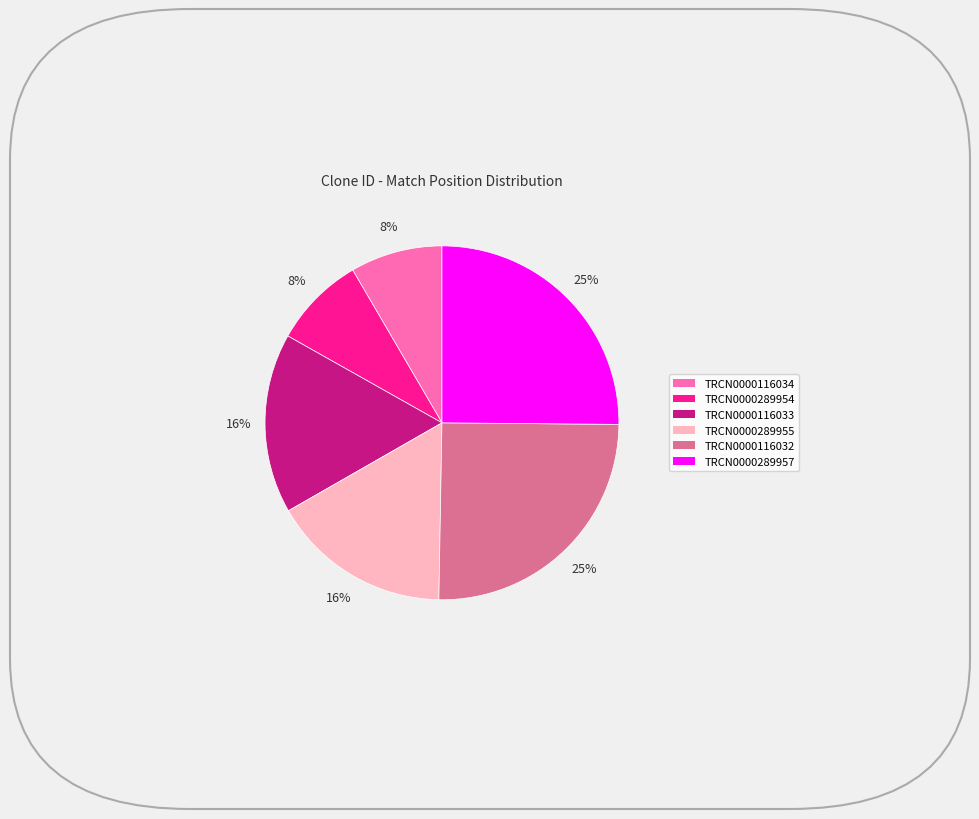

True or false: TRCN0000289957 accounts for 25% of the total.

True